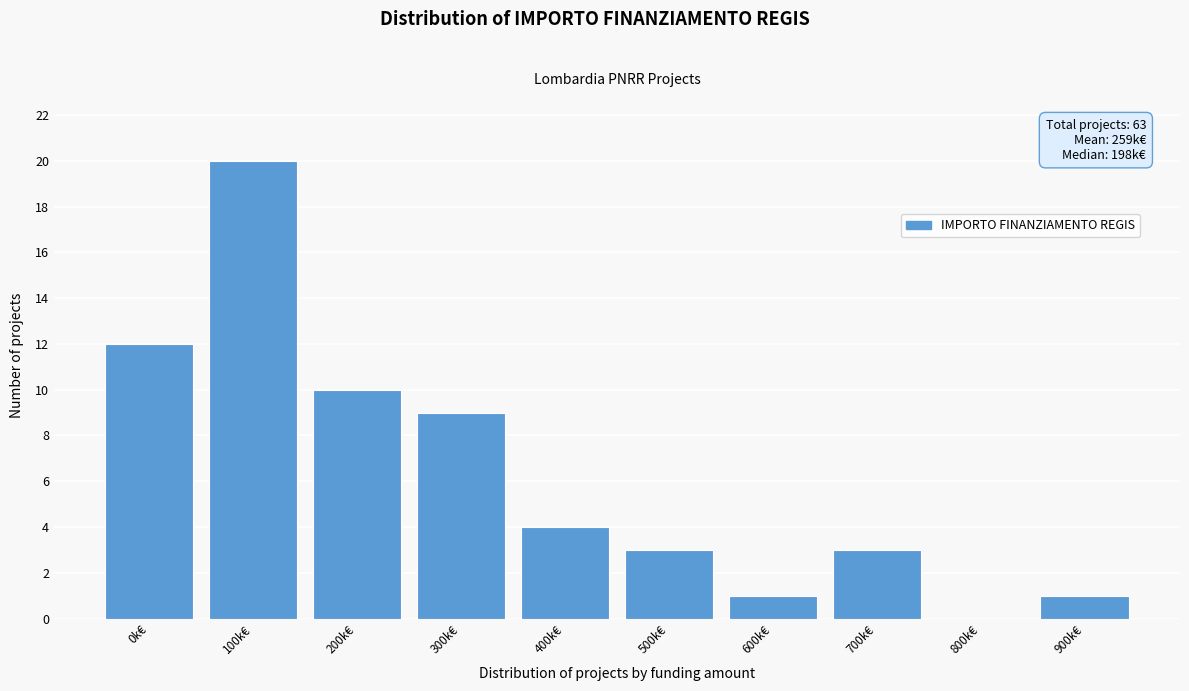

Reading right to left, what are all the values shown in this chart?

900k€=1	800k€=0	700k€=3	600k€=1	500k€=3	400k€=4	300k€=9	200k€=10	100k€=20	0k€=12